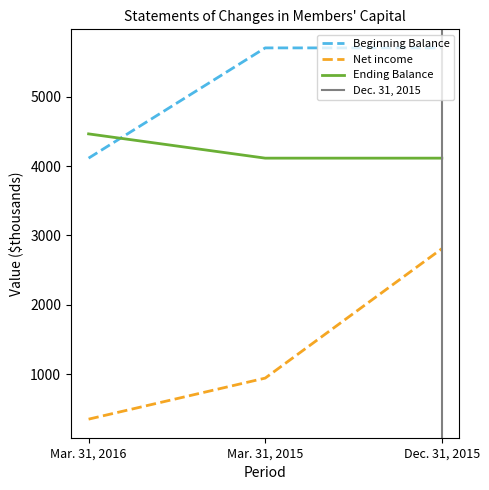

Is it true that Ending Balance equals 7383 at Mar. 31, 2016?

False